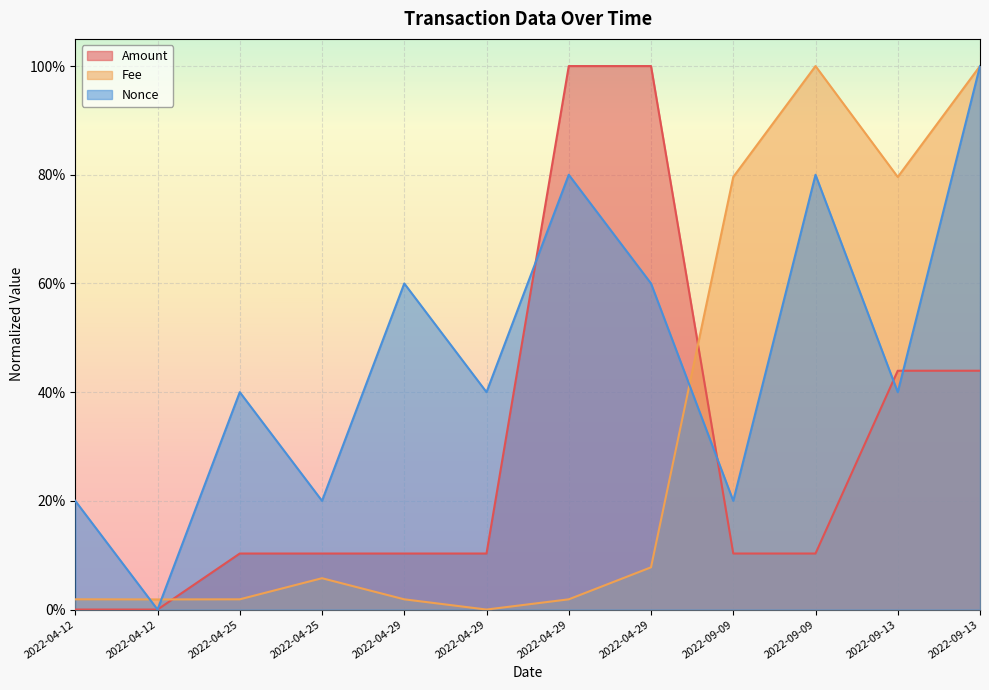

How many values in Nonce are above zero?

11